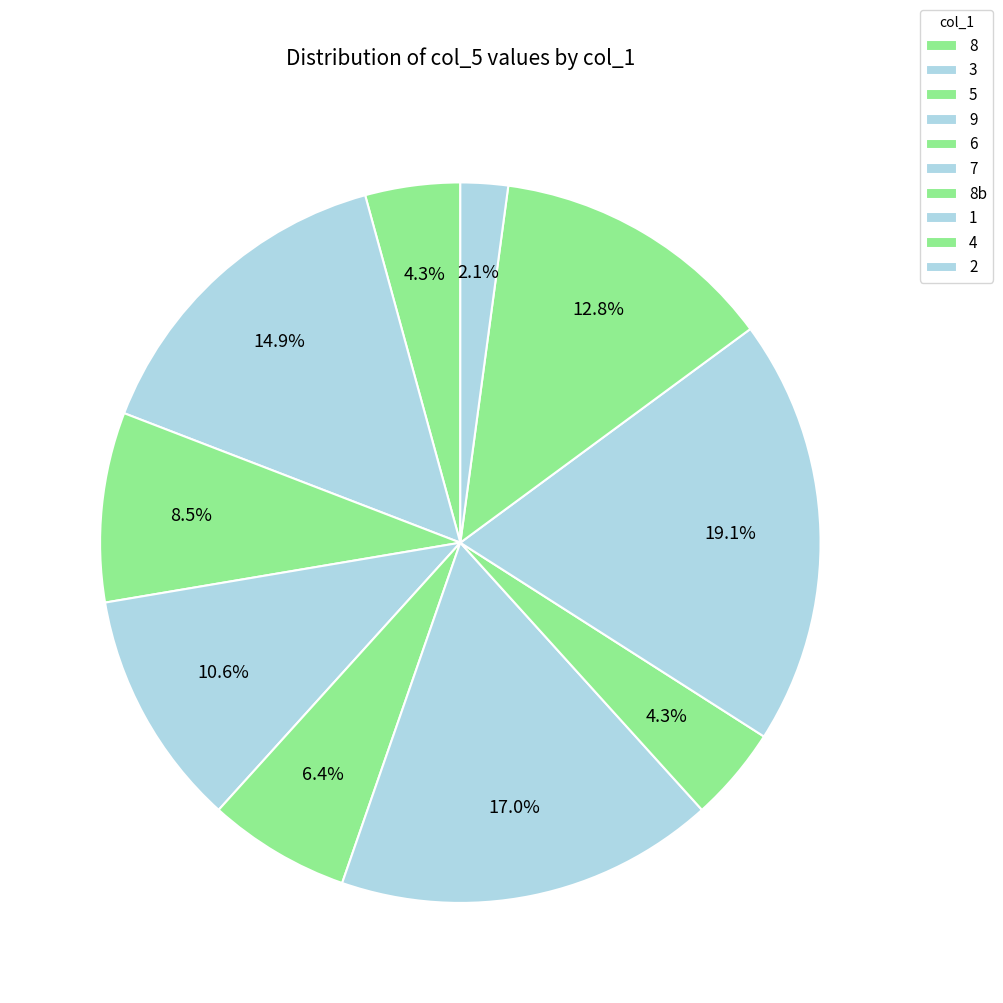

Is it true that 1 is 11% of the pie?

False